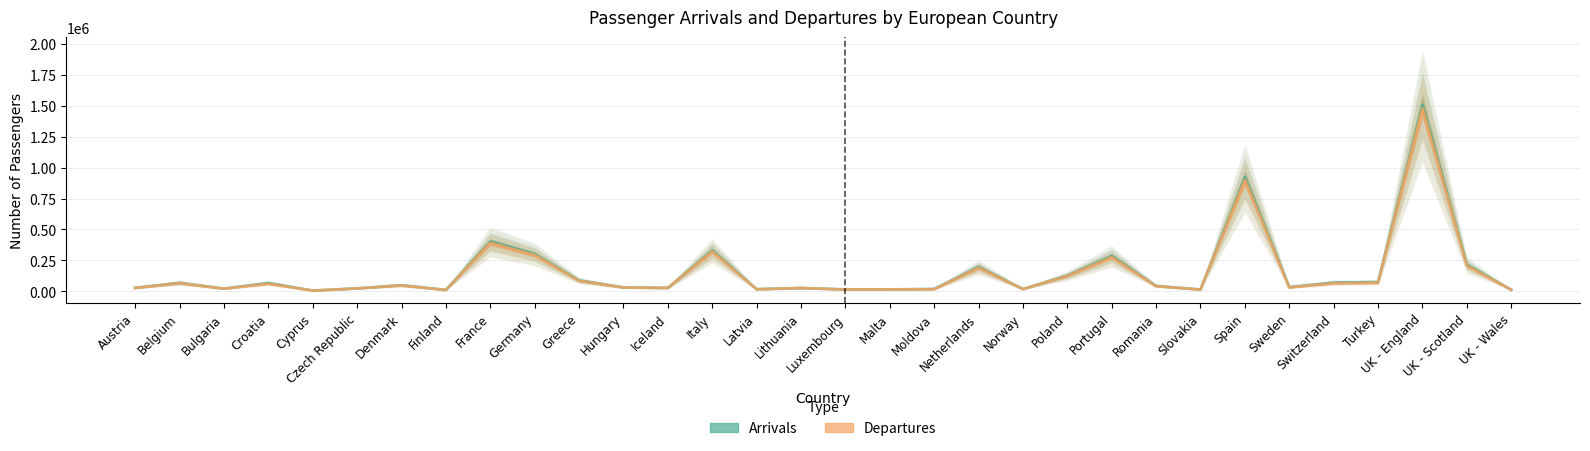

What is the label of the 23rd point from the right?

Germany